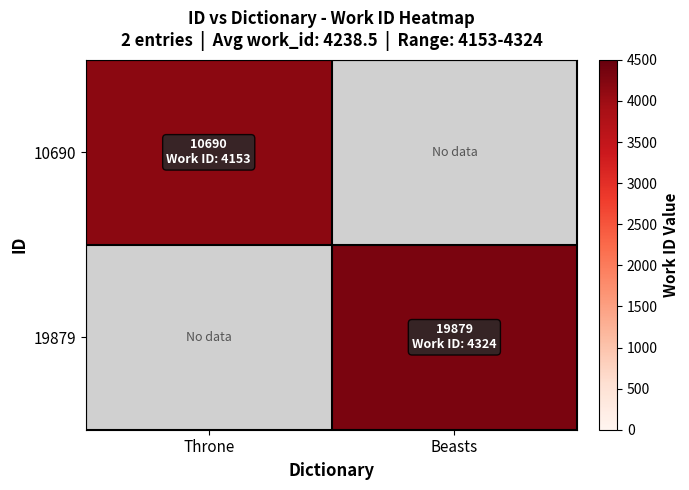

At how many categories does at least one series exceed 1674?

2